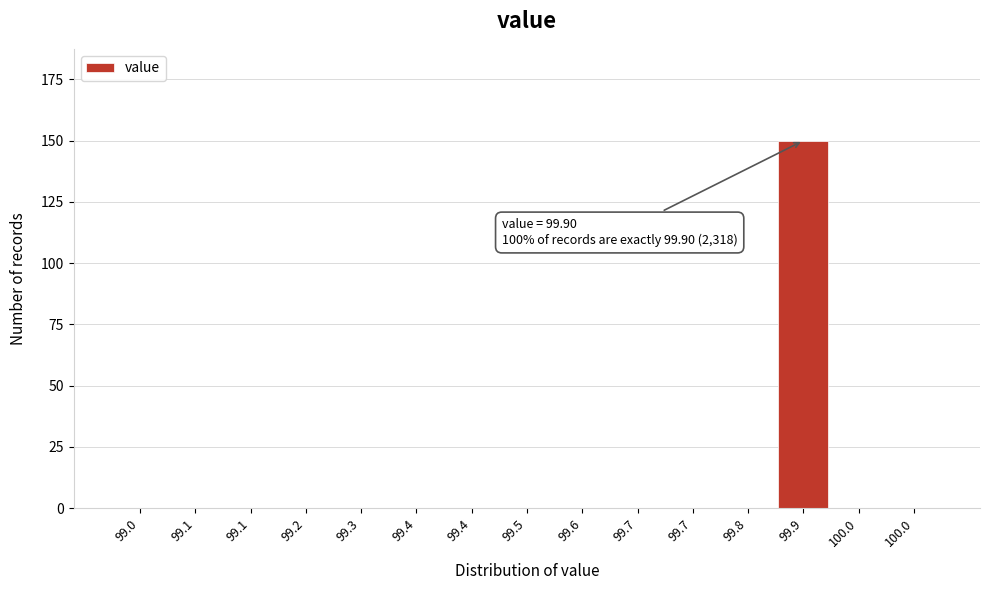

How many distinct data groups are displayed?

1